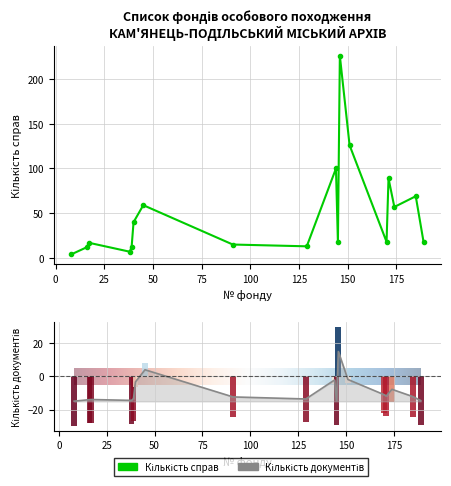

Where is Кількість справ nearest to the value 115?

151